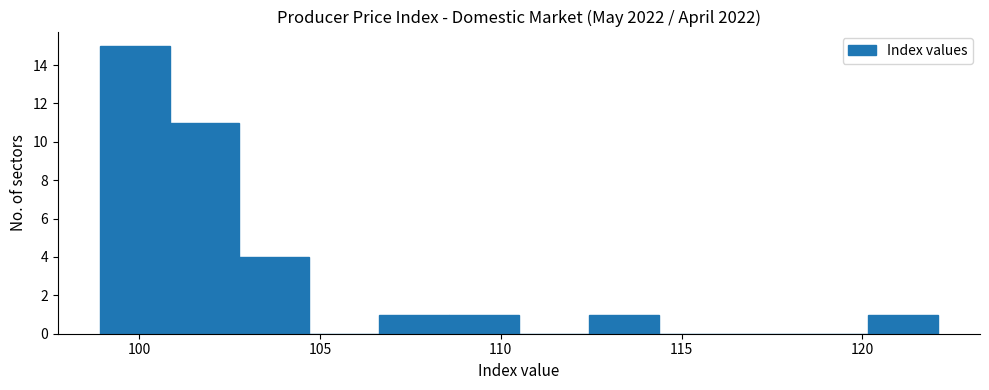

Around what value on the x-axis is the tallest bar? Give the approximate position of its centre, as read against the axis.

100.0